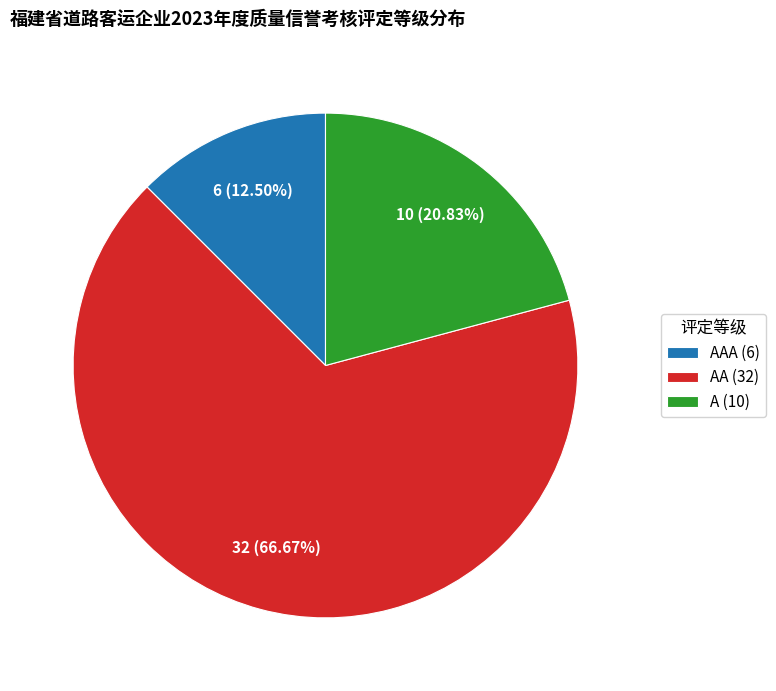

Which slice is the largest?

AA (32)